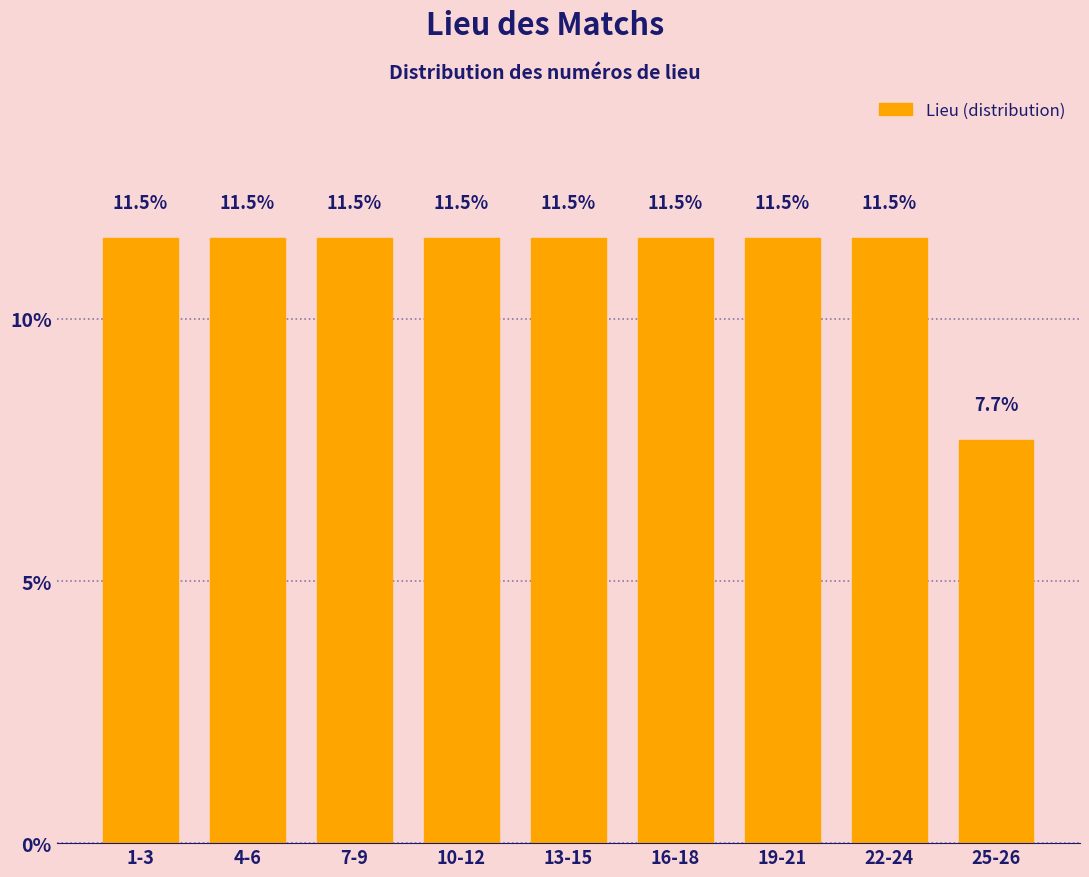

Reading left to right, list all the values displayed in this chart.

1-3=11.5	4-6=11.5	7-9=11.5	10-12=11.5	13-15=11.5	16-18=11.5	19-21=11.5	22-24=11.5	25-26=7.7